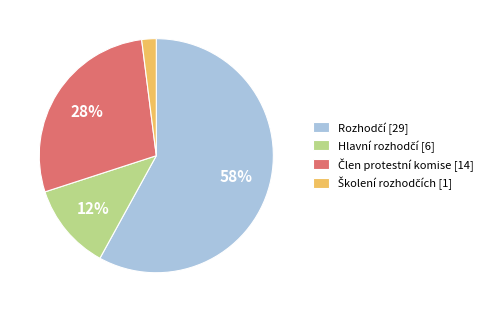

To the nearest percent, what is the difference between the largest and smallest slice percentages?

56%